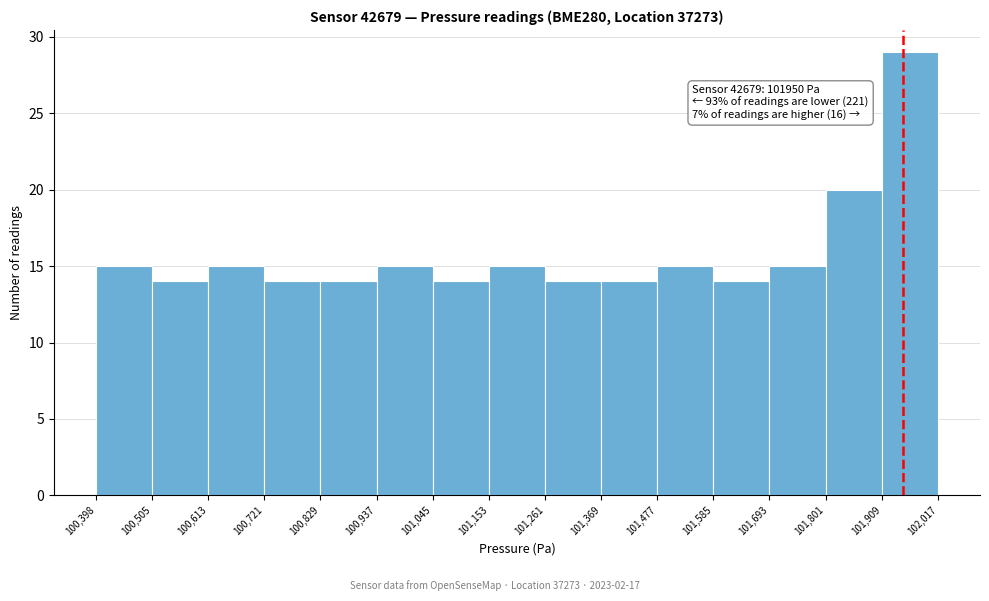

Over which range of the x-axis is the bar tallest?

101,909 to 102,017